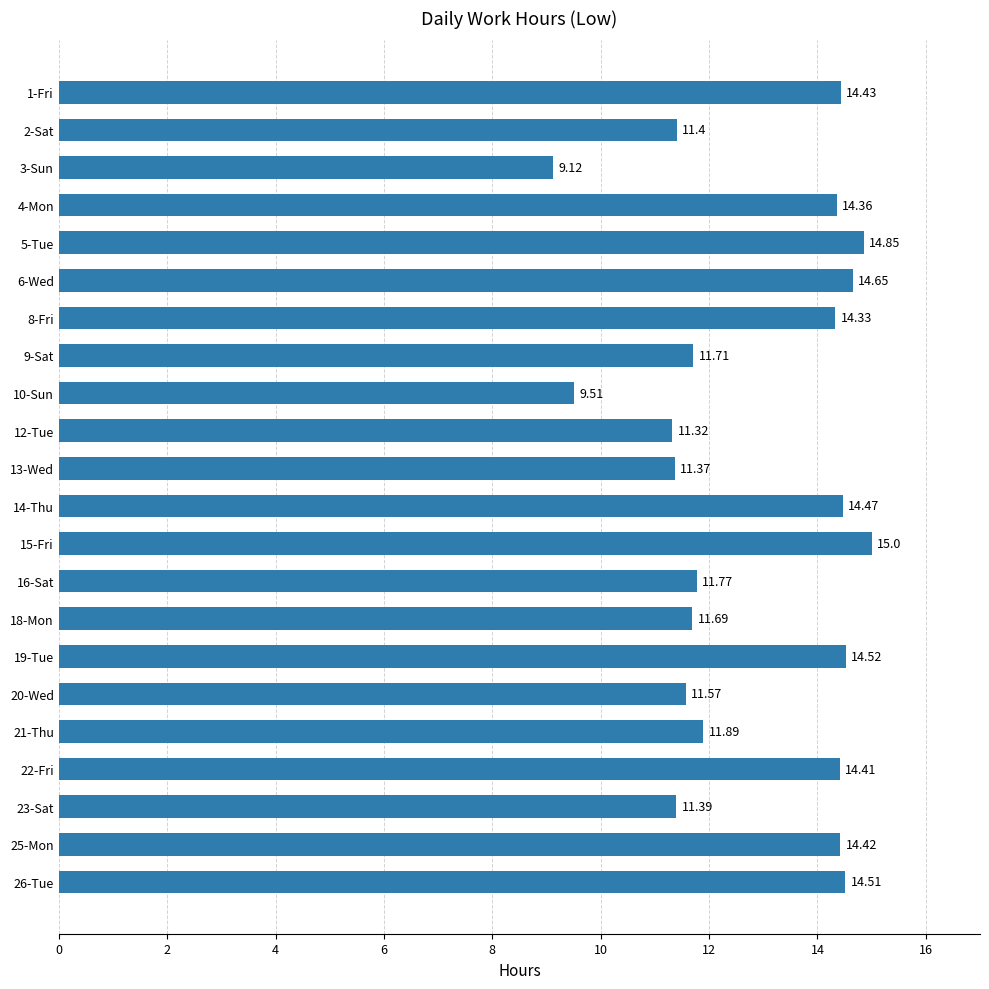

Count the number of data series in this chart.

1